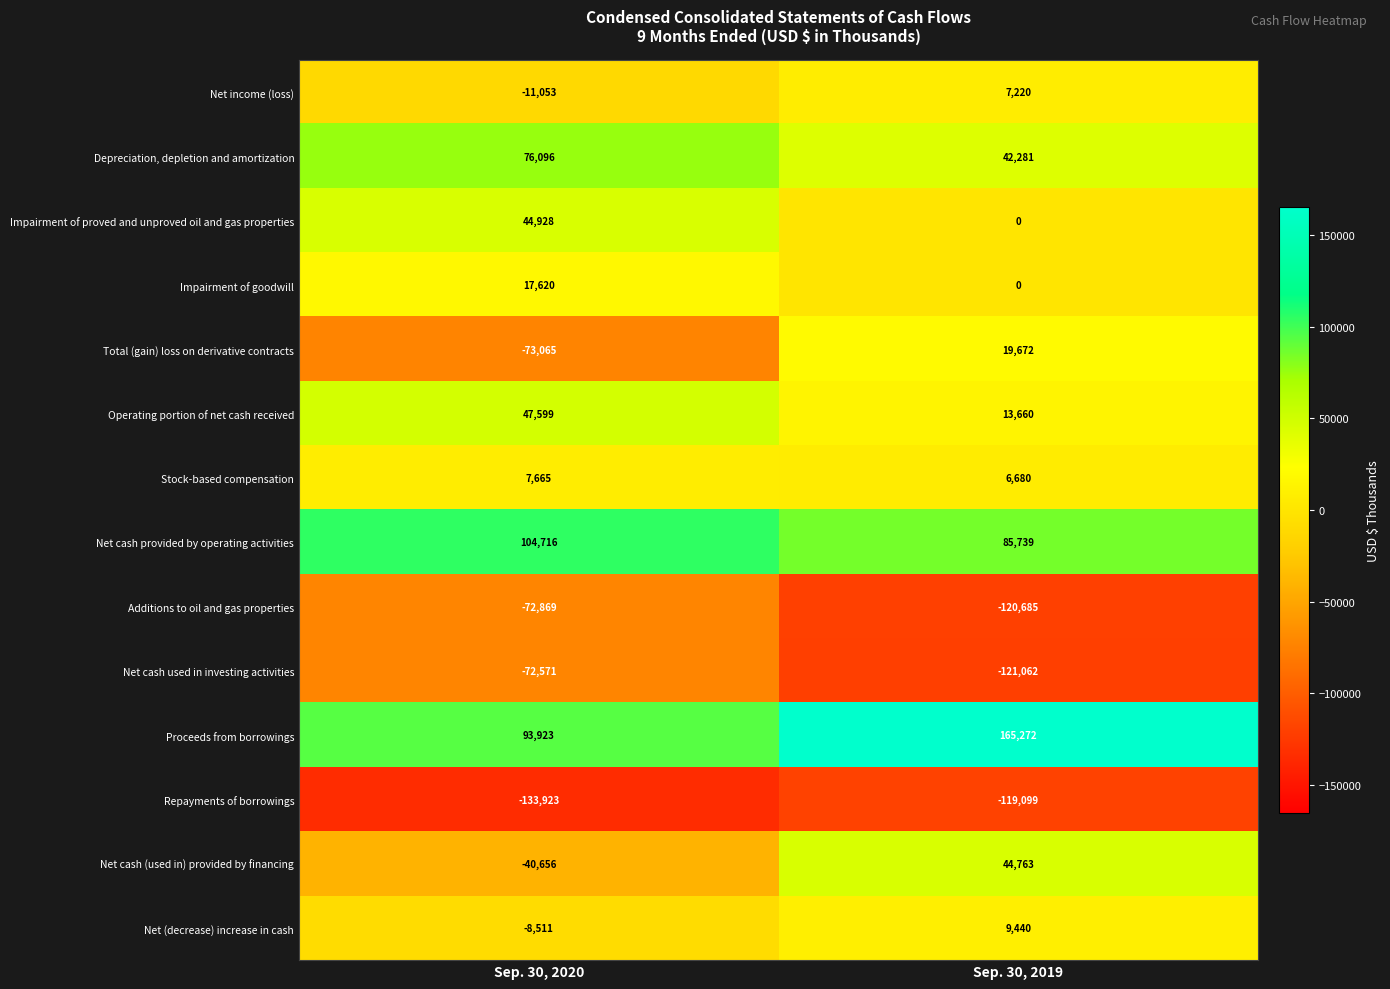

What is the total value across all series at Sep. 30, 2019?

33881